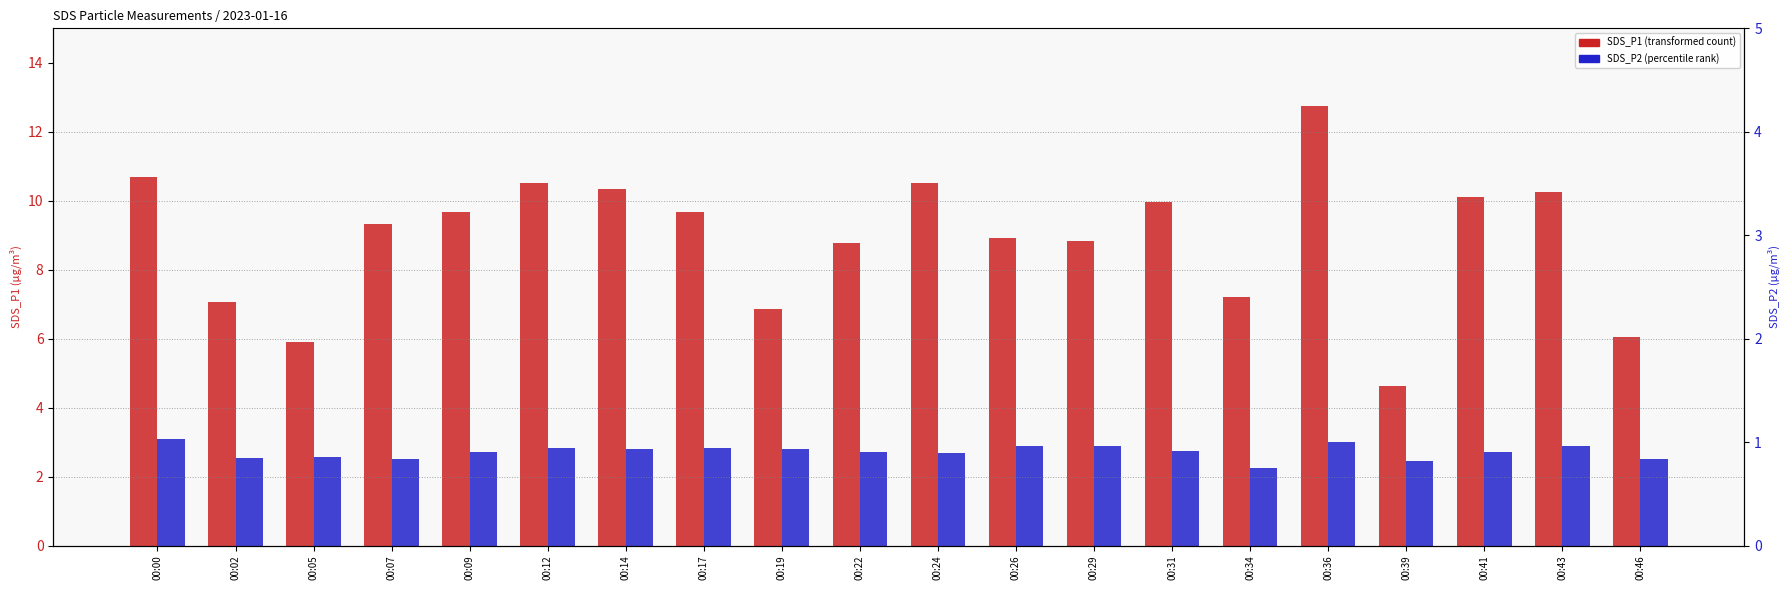

Where is SDS_P2 nearest to the value 2?

00:34